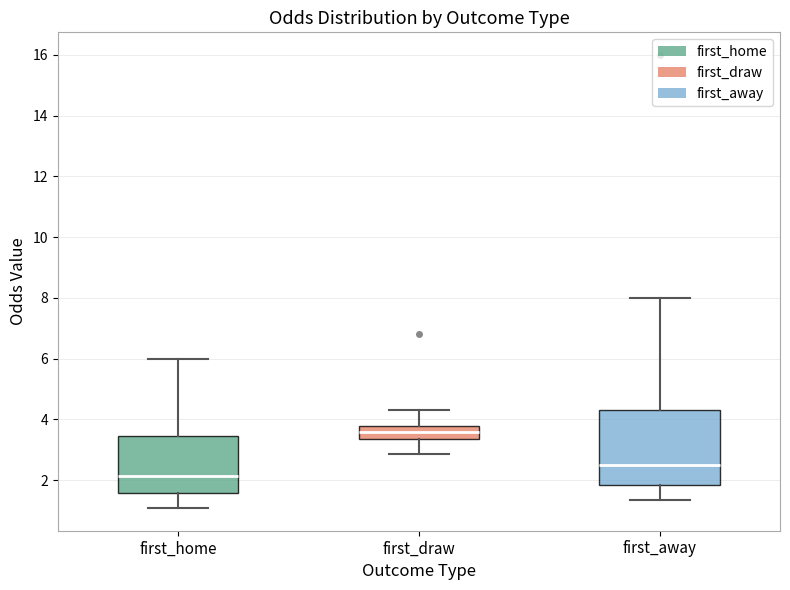

Which box's median line is the highest?

first_draw